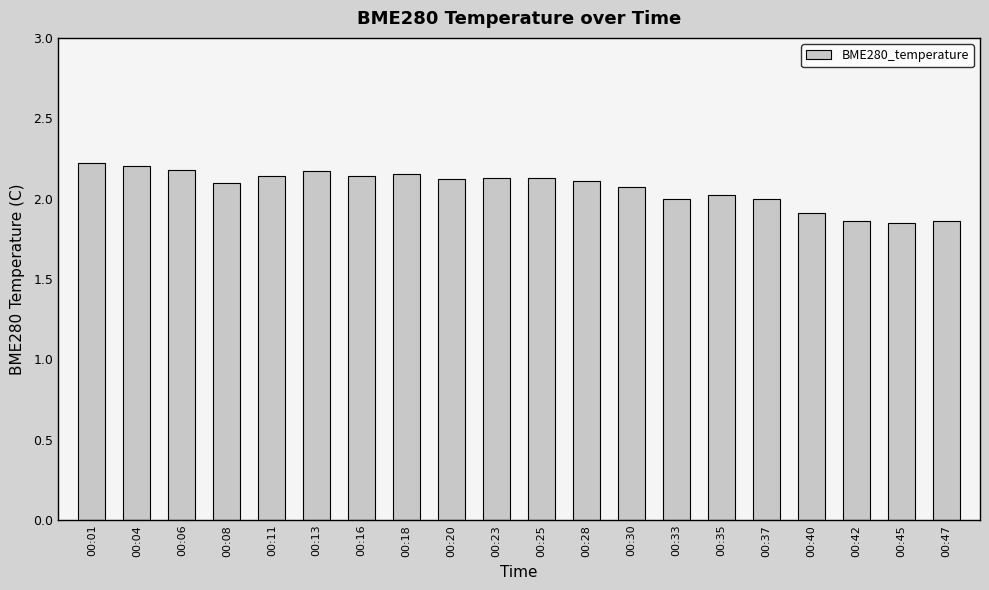

What is the value of the 15th bar from the left?

2.0